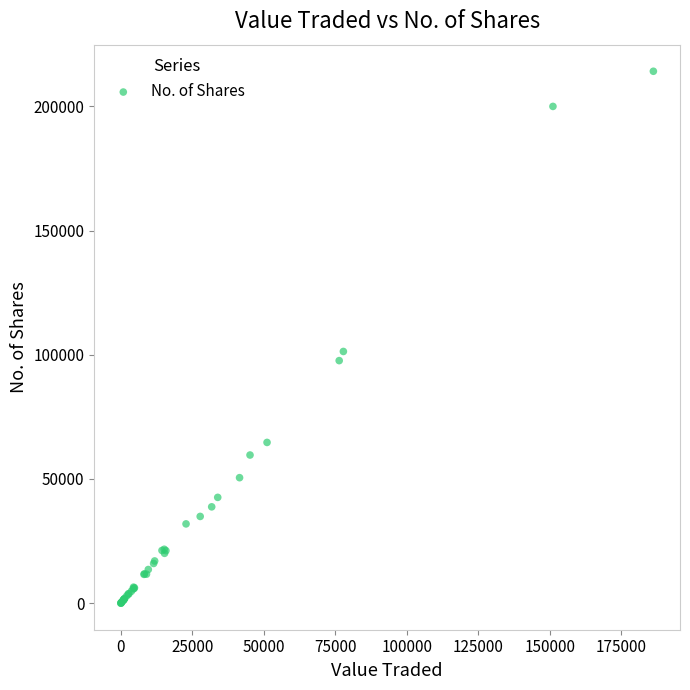

What Y value in the scatter plot is closest to 107099?

101354